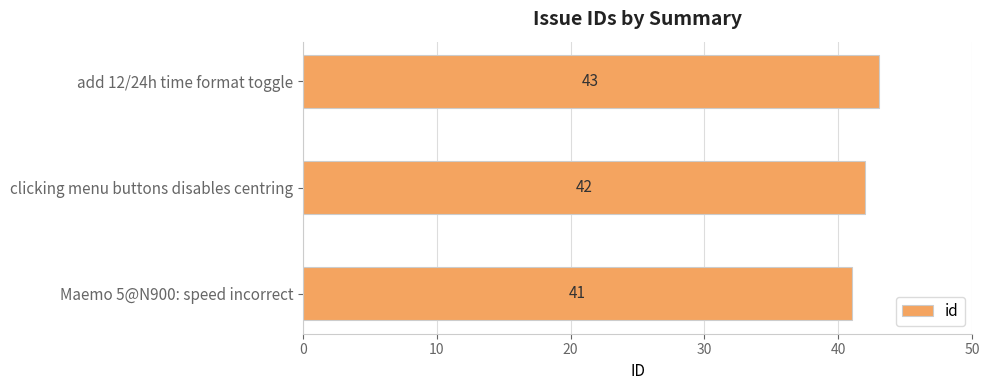

The value at Maemo 5@N900: speed incorrect is 41. True or false?

True